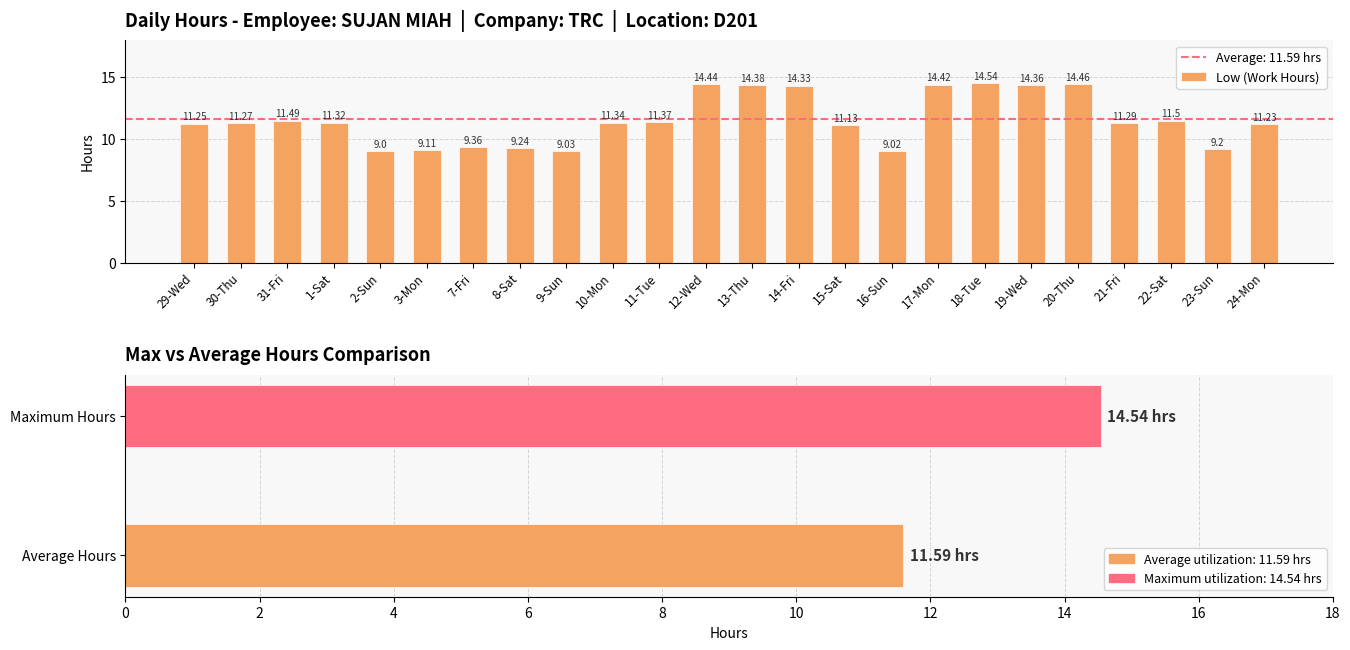

What is the ratio of the value at 2-Sun to the value at 29-Wed?

0.8